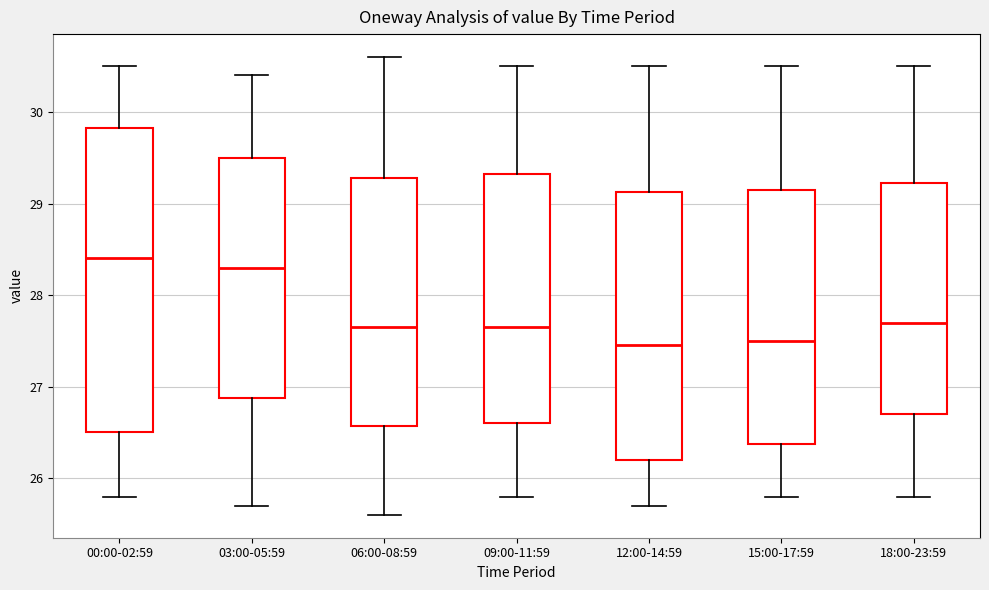

Reading left to right, transcribe this box plot: for each box, give where its median line is, the range the box spans, and where its two whiskers end, as read against the y-axis. The values are not printed on the chart, so give them approximately, as read against the axis.

00:00-02:59: median 28.4, box 26.5 to 29.8, whiskers 25.8 to 30.5
03:00-05:59: median 28.3, box 26.9 to 29.5, whiskers 25.7 to 30.4
06:00-08:59: median 27.7, box 26.6 to 29.3, whiskers 25.6 to 30.6
09:00-11:59: median 27.7, box 26.6 to 29.3, whiskers 25.8 to 30.5
12:00-14:59: median 27.5, box 26.2 to 29.1, whiskers 25.7 to 30.5
15:00-17:59: median 27.5, box 26.4 to 29.2, whiskers 25.8 to 30.5
18:00-23:59: median 27.7, box 26.7 to 29.2, whiskers 25.8 to 30.5